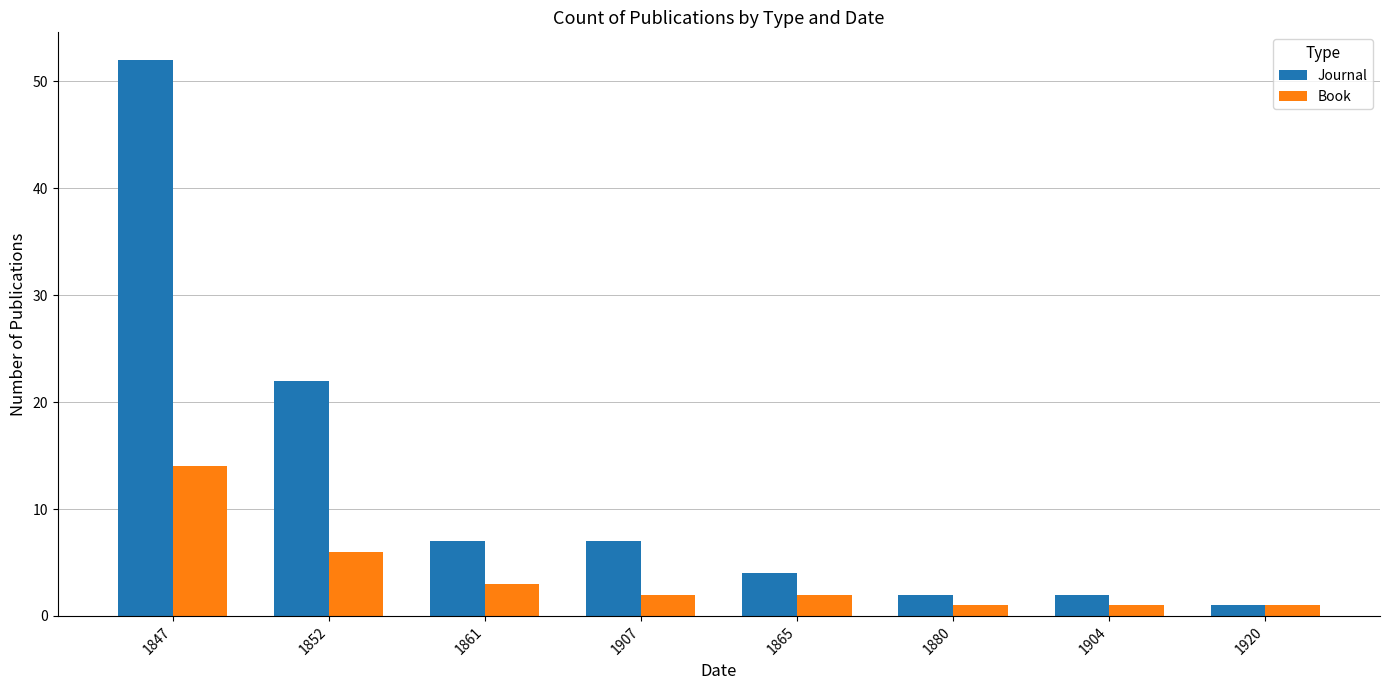

Which series has the widest spread of values?

Journal